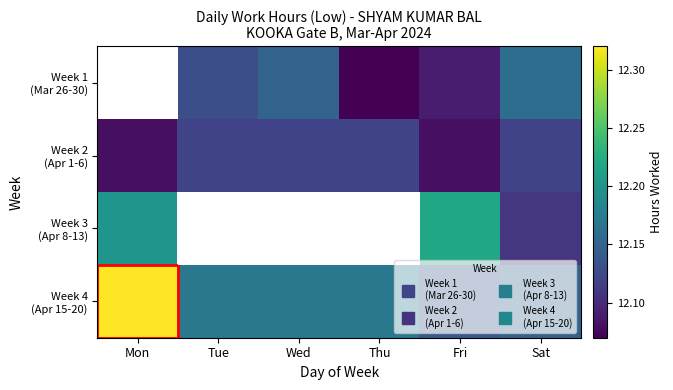

At which category is the sum across all series the highest?

Sat